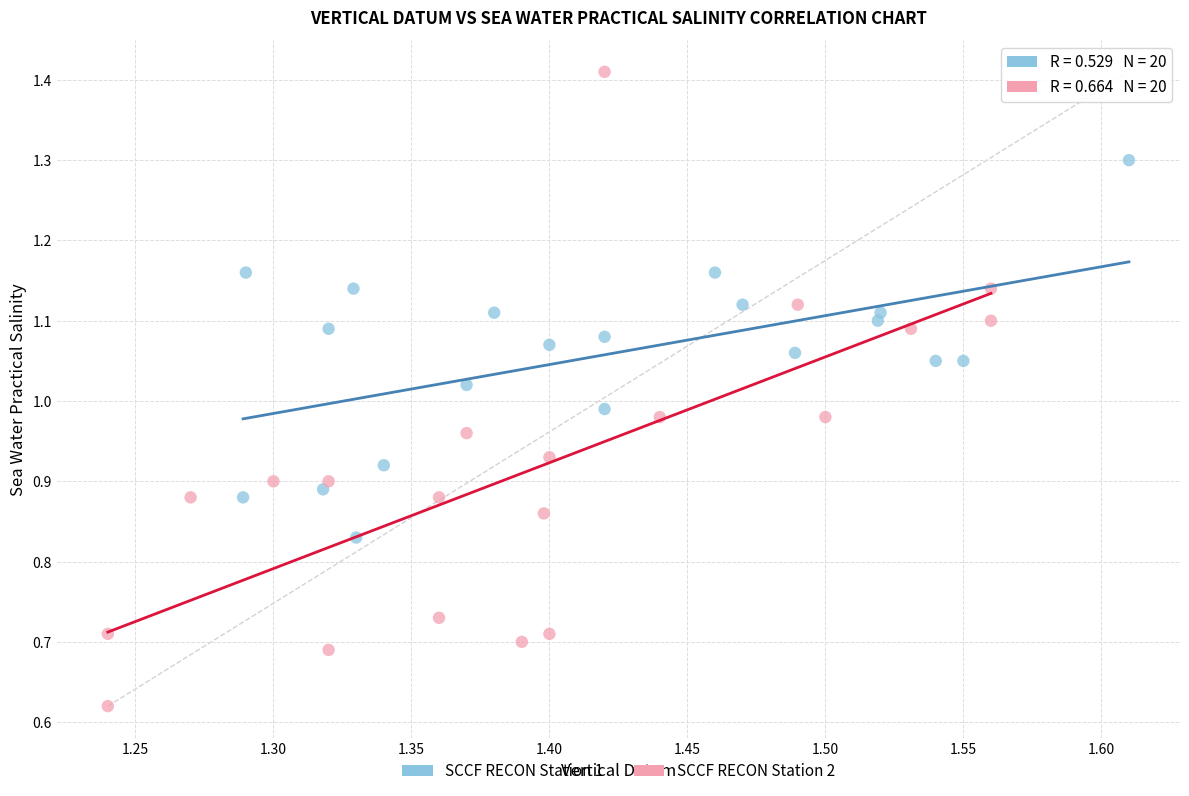

Which series reaches the maximum Y coordinate?

SCCF RECON Station 2